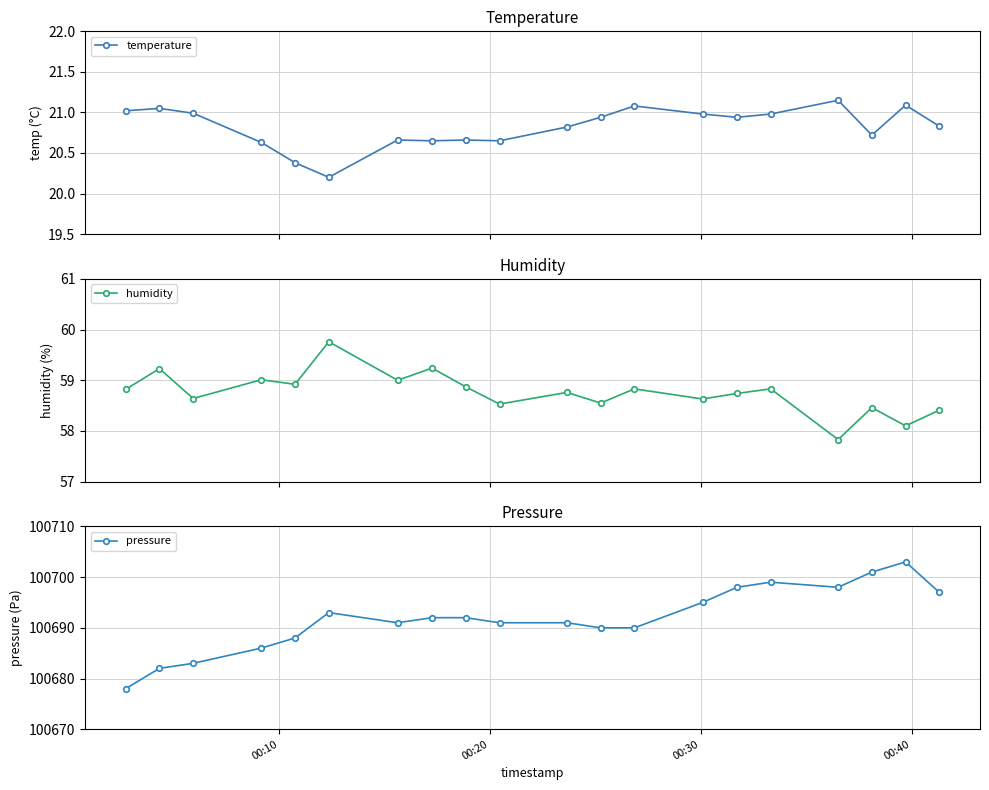

In pressure, how many points are lower than both neighbors (excluding endpoints)?

2